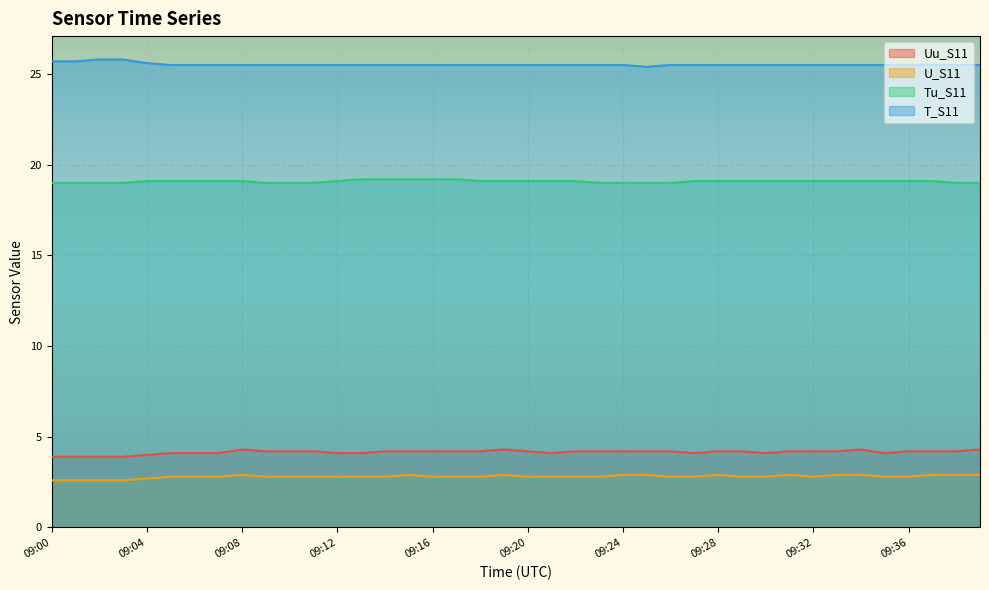

Is the value of Uu_S11 at 09:14 greater than the value of T_S11 at 09:19?

No